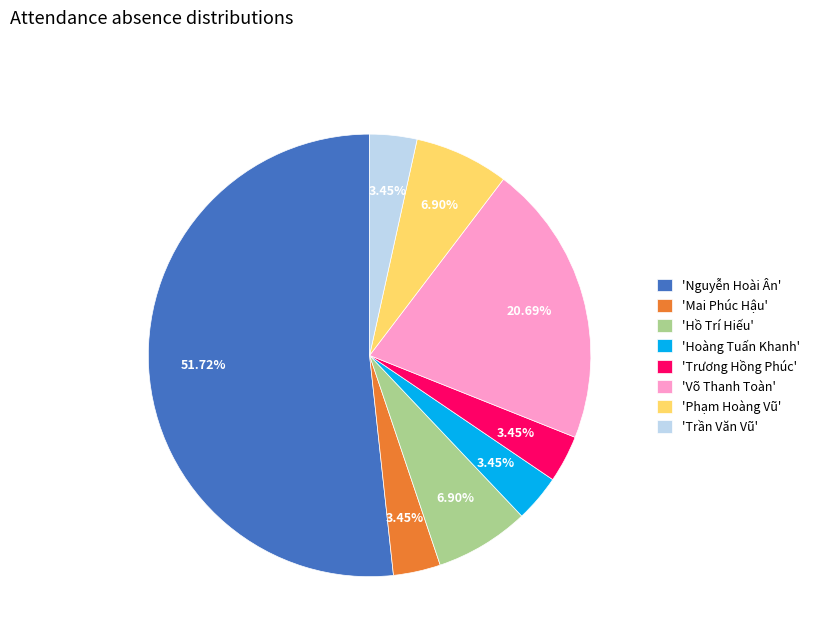

Approximately how many times larger is the value at 'Phạm Hoàng Vũ' compared to 'Võ Thanh Toàn'?

0.3